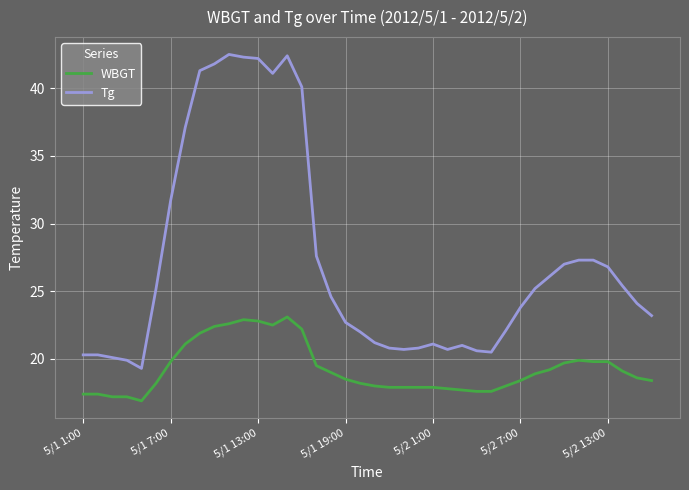

Which series has the widest spread of values?

Tg